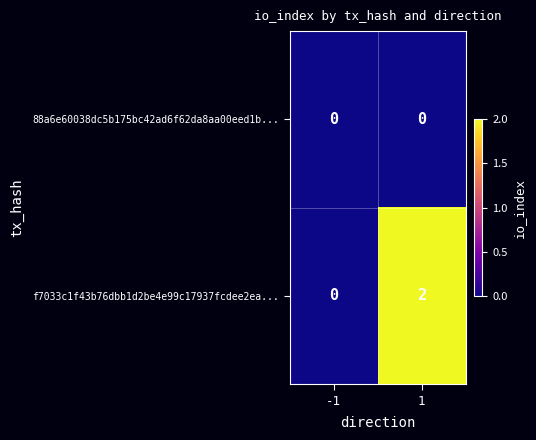

Reading right to left, extract all data points from this chart.

88a6e60038dc5b175bc42ad6f62da8aa00eed1b...: 1=0	-1=0
f7033c1f43b76dbb1d2be4e99c17937fcdee2ea...: 1=2	-1=0